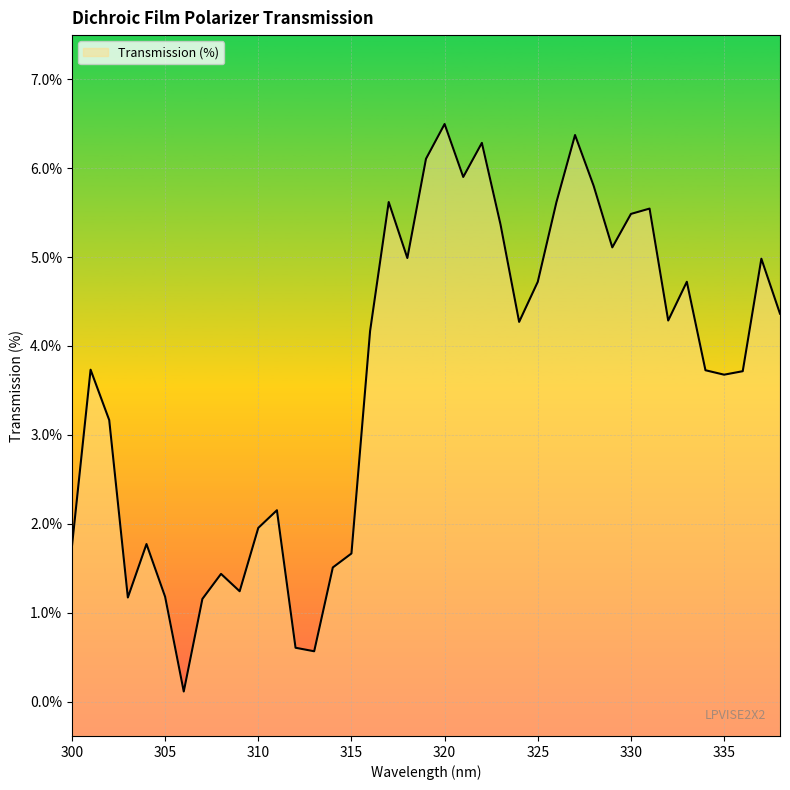

How many series are shown in this chart?

1